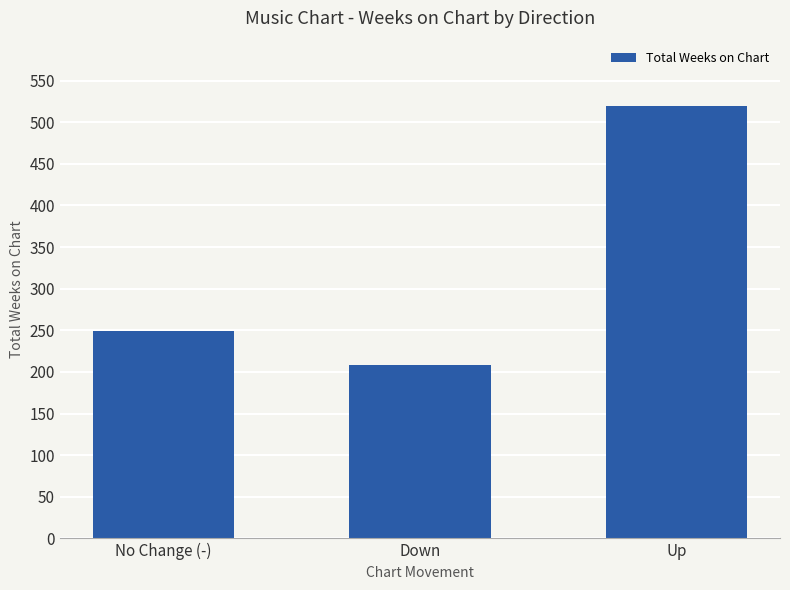

Rank the categories by value from highest to lowest.

Up, No Change (-), Down